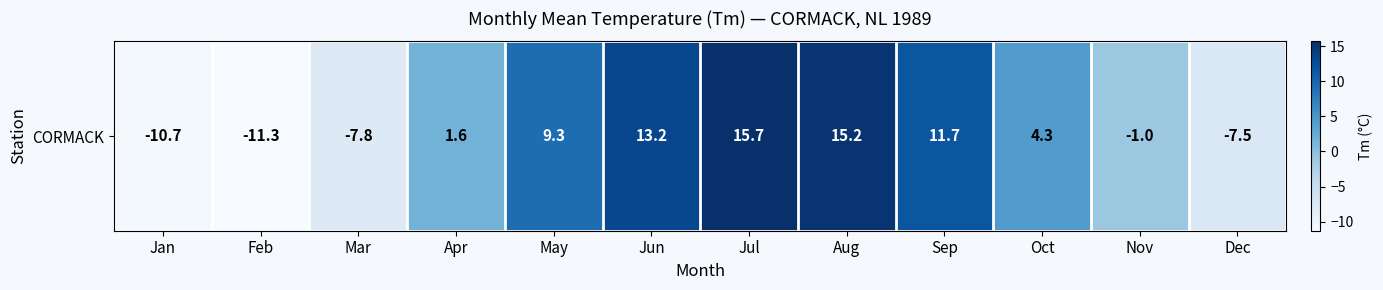

Rank the categories by value from lowest to highest.

Feb, Jan, Mar, Dec, Nov, Apr, Oct, May, Sep, Jun, Aug, Jul